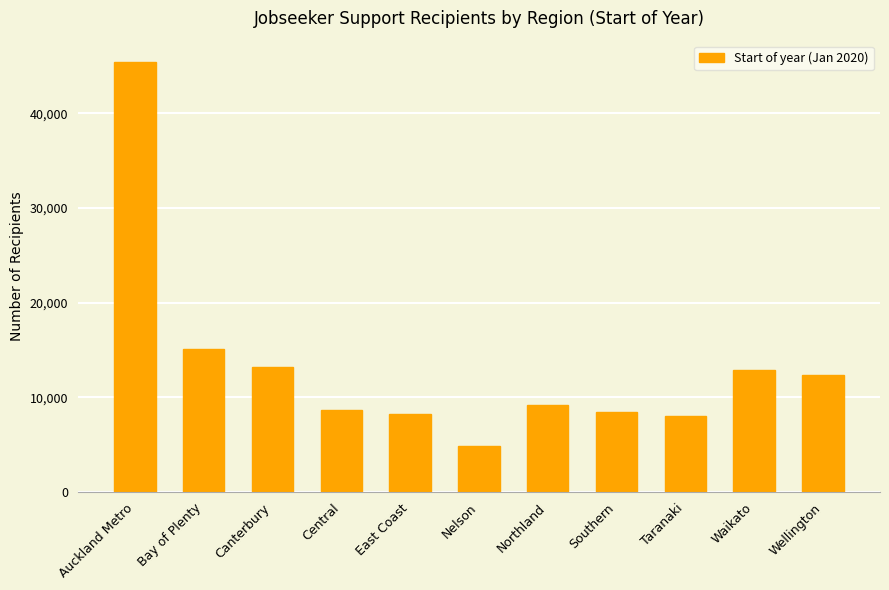

Between Wellington and Southern, which is larger?

Wellington